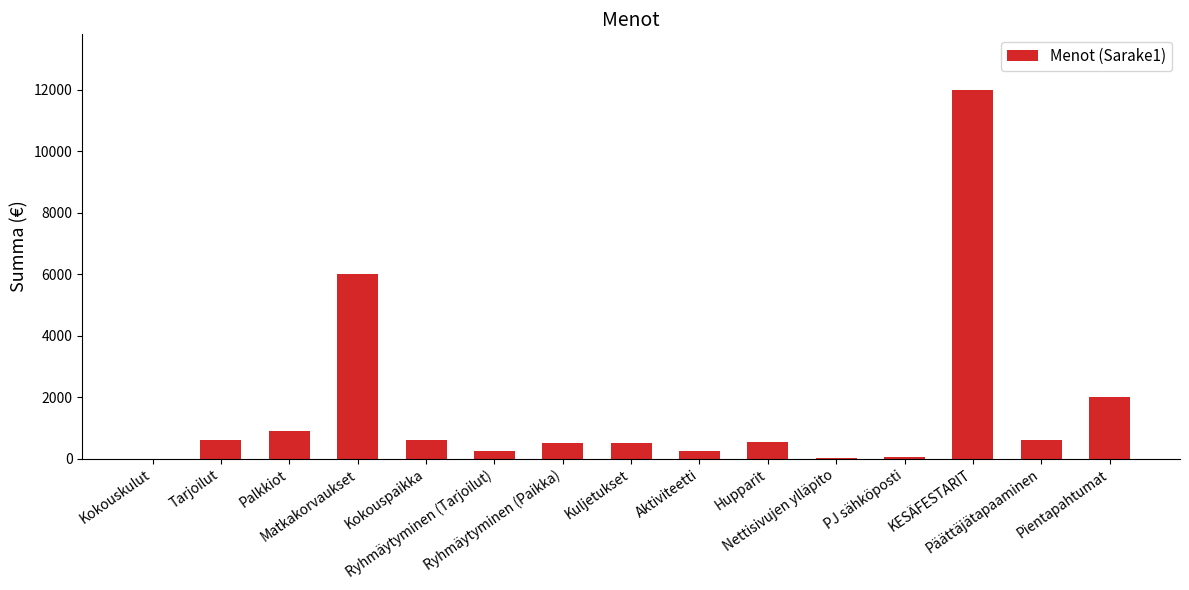

Between Hupparit and Nettisivujen ylläpito, which is larger?

Hupparit